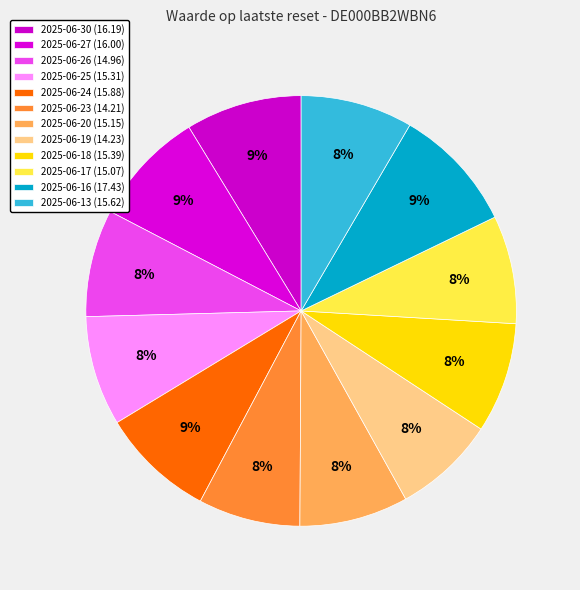

How many segments does this pie chart have?

12